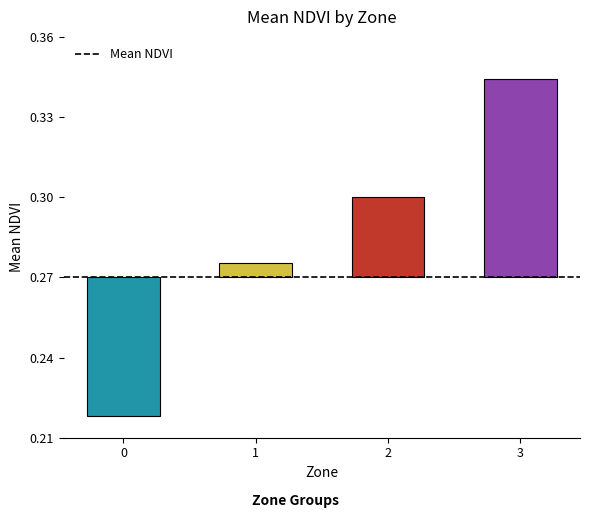

What is the change in value from 0 to 1?

+0.1